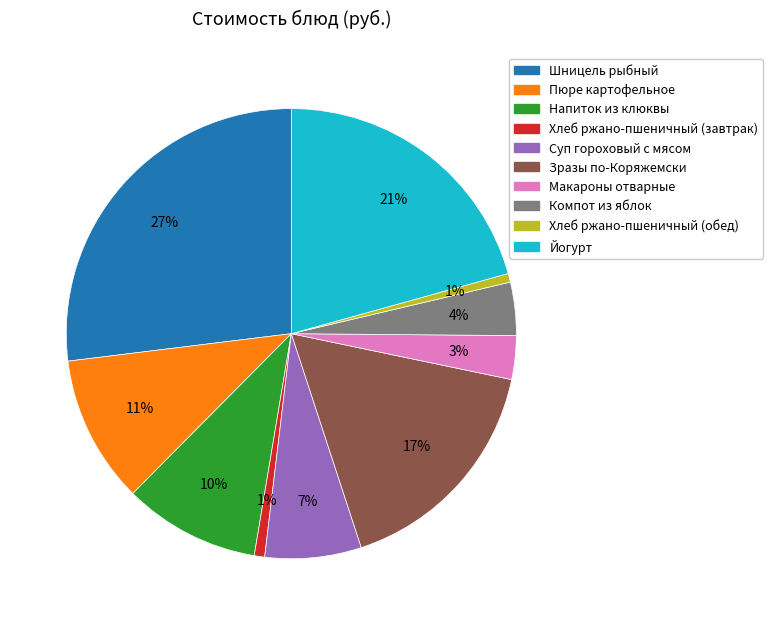

Which category has the biggest portion of the pie?

Шницель рыбный